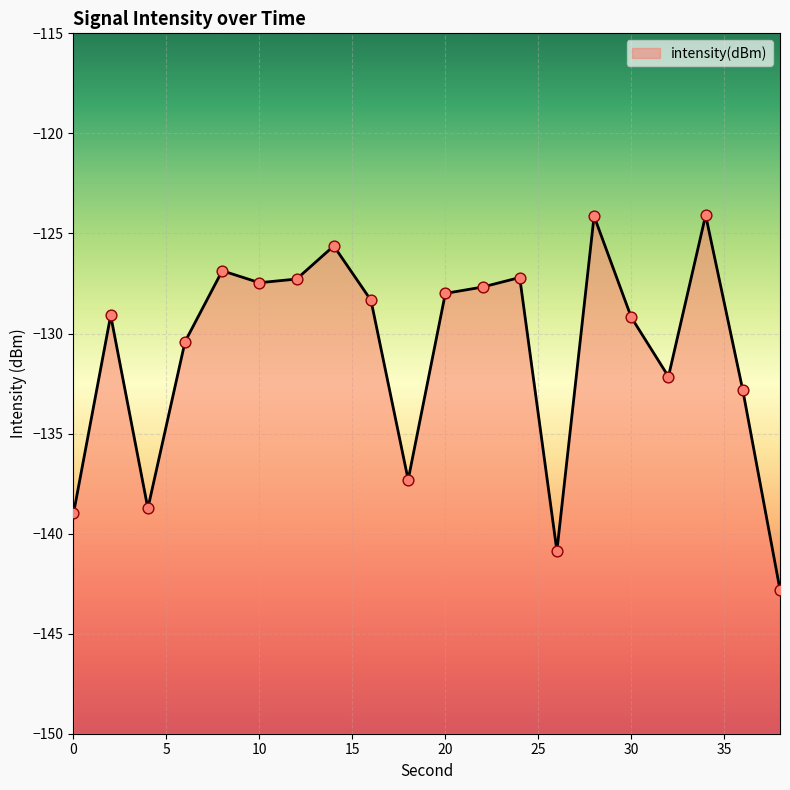

Which has a higher value, 32 or 0?

32